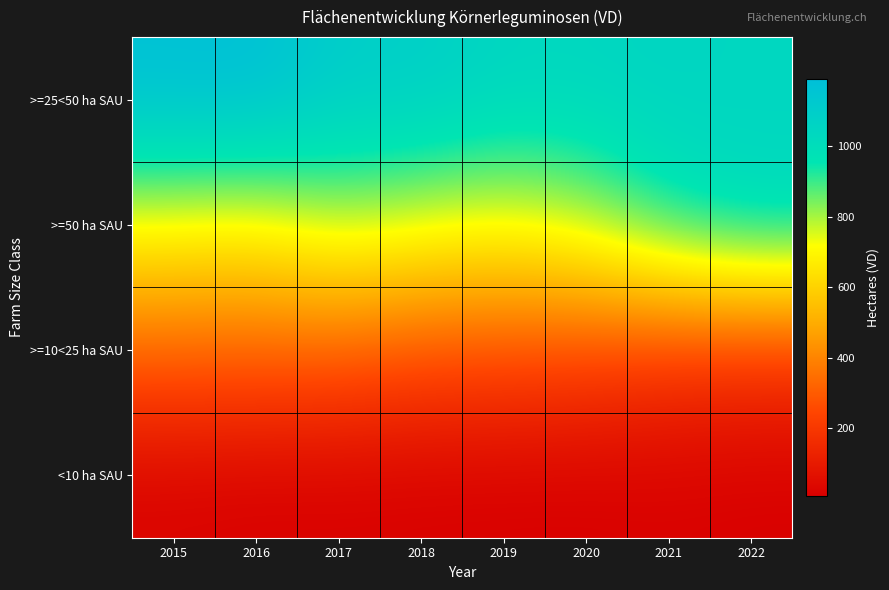

Reading left to right, extract all data points from this chart.

>=25<50 ha SAU: 2015=1180.5	2016=1190.7	2017=1096.2	2018=1098.0	2019=1045.1	2020=1043.5	2021=1057.1	2022=1038.1
>=50 ha SAU: 2015=714.1	2016=692.3	2017=789.9	2018=749.2	2019=725.9	2020=785.4	2021=950.8	2022=1029.7
>=10<25 ha SAU: 2015=326.4	2016=323.3	2017=315.1	2018=278.0	2019=270.3	2020=249.7	2021=209.9	2022=195.2
<10 ha SAU: 2015=17.3	2016=10.6	2017=12.0	2018=10.2	2019=8.7	2020=8.6	2021=14.1	2022=8.6